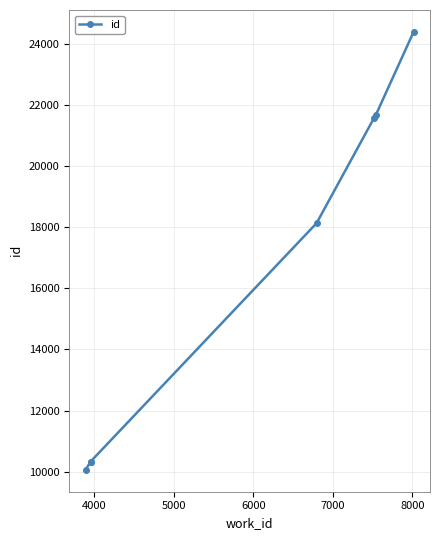

How many data points does each series have?

7